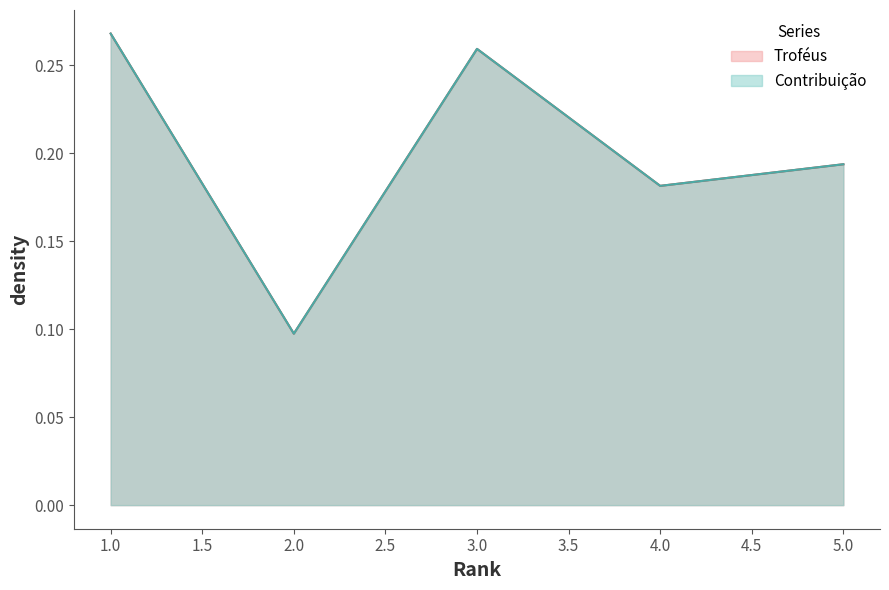

Is it true that Troféus equals 0.3 at 1?

True